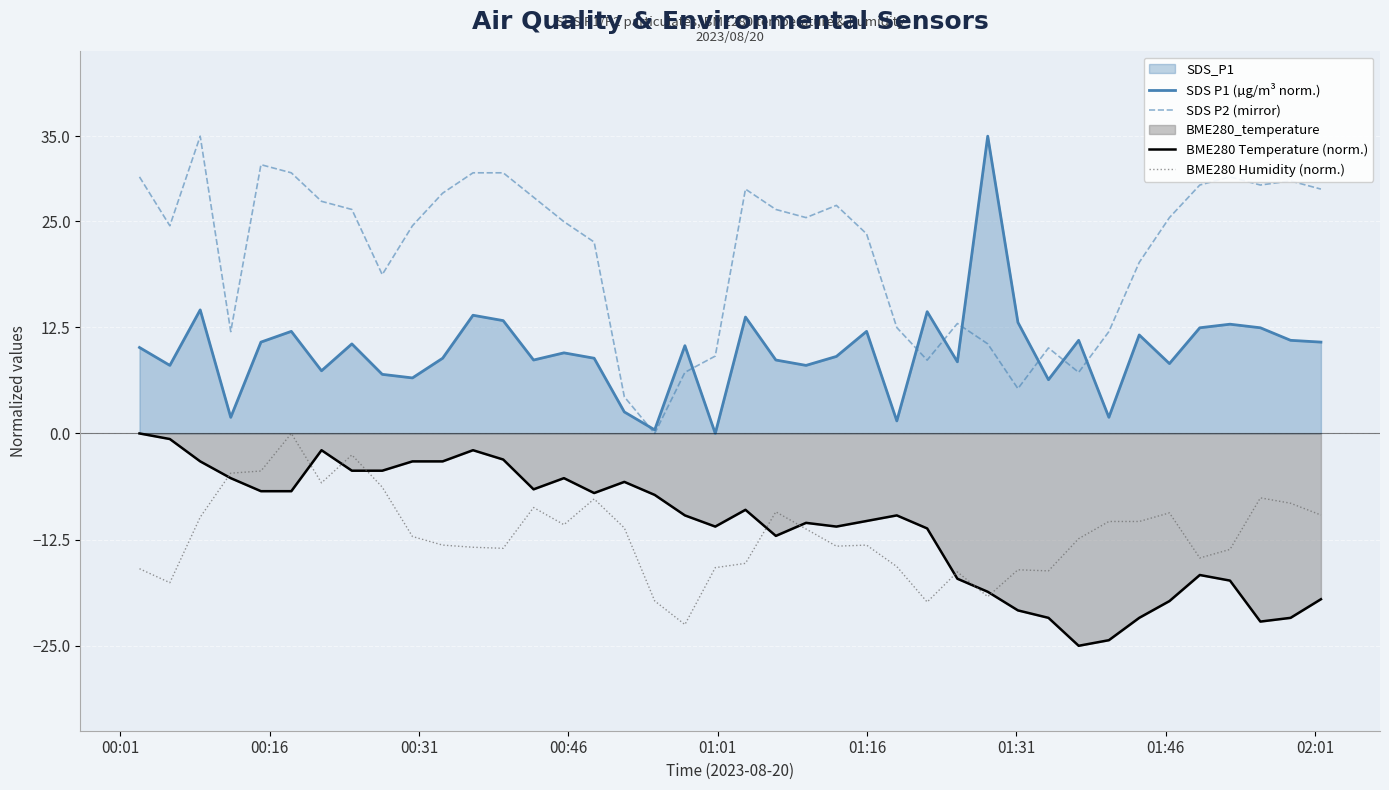

What is the smallest value displayed?

-25.0